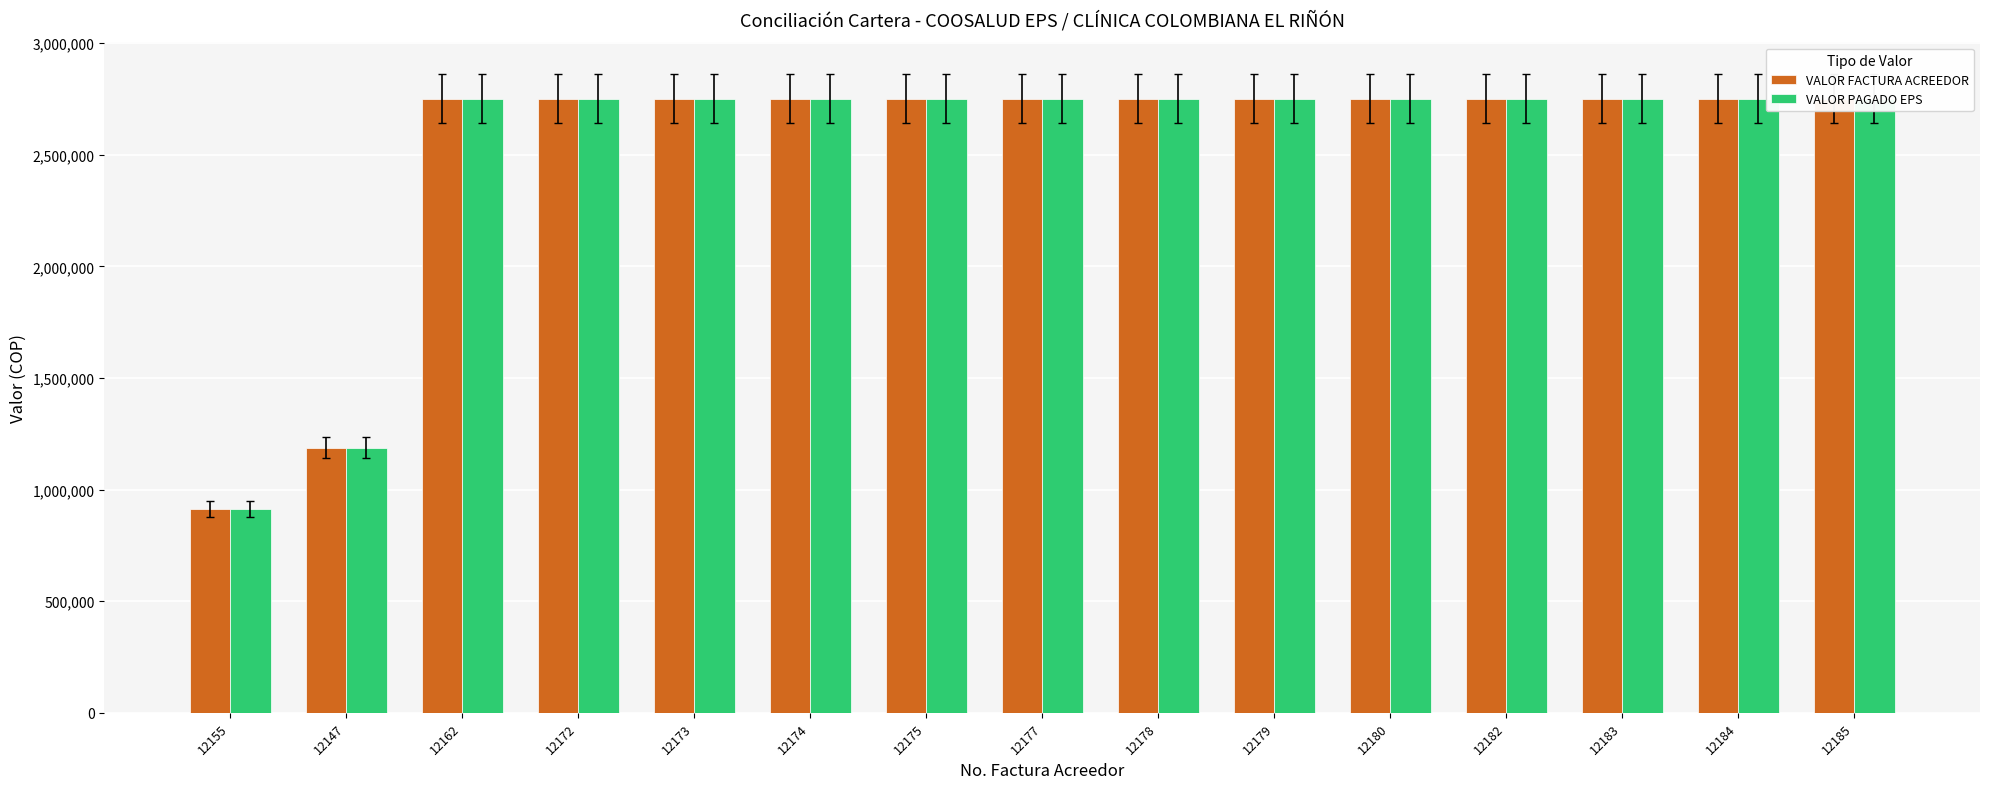

What is the approximate value of VALOR PAGADO EPS at 12155?

912045